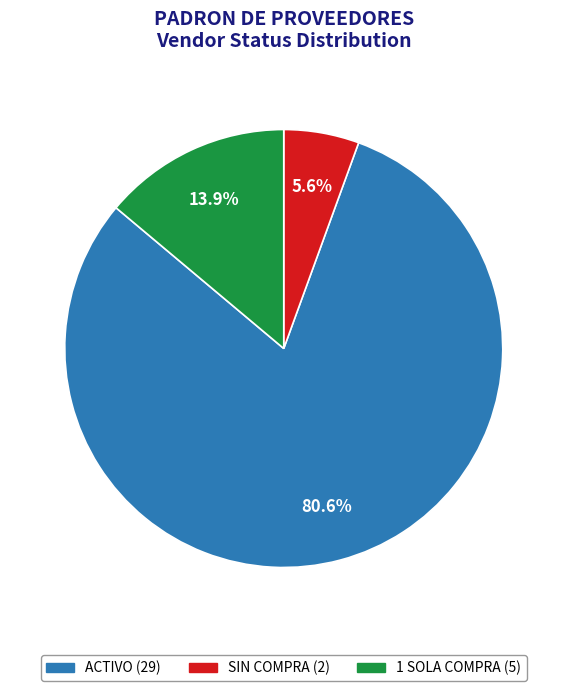

Between 1 SOLA COMPRA and SIN COMPRA, which is larger?

1 SOLA COMPRA